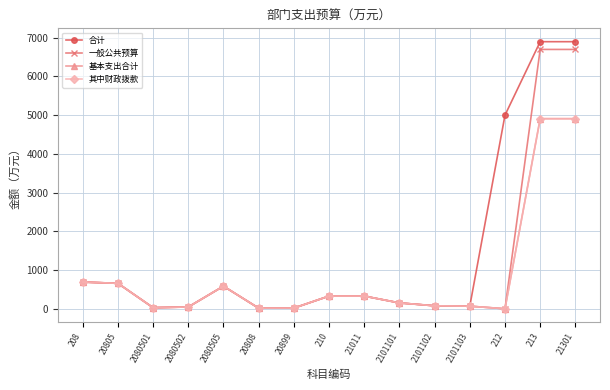

Is this an area chart (filled region under the line)?

No